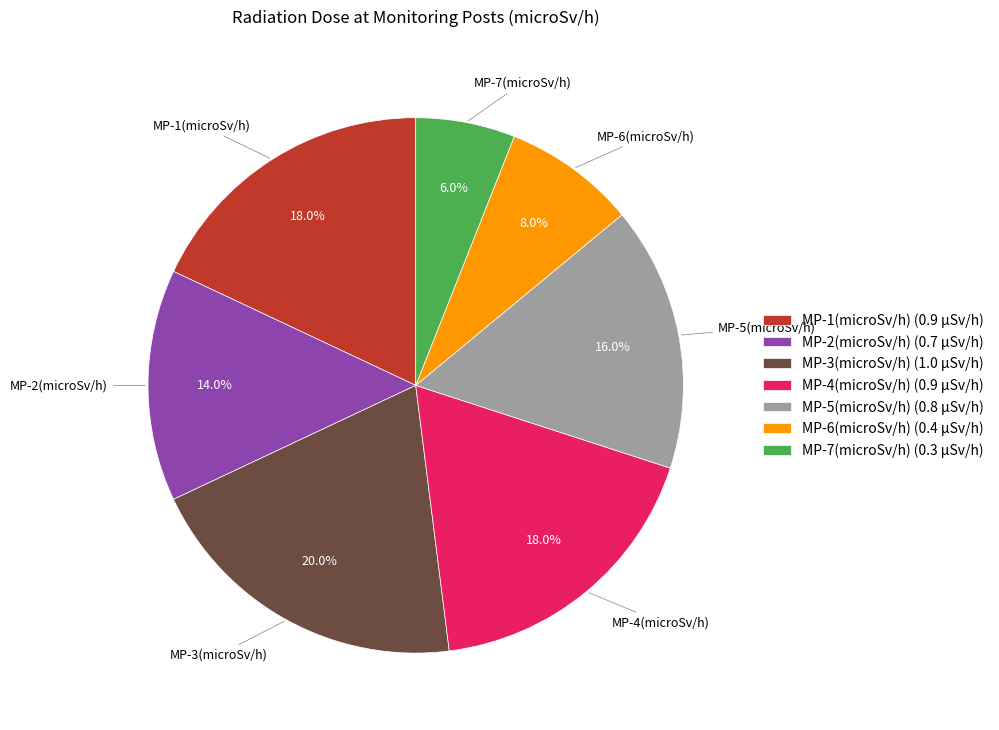

Is MP-6(microSv/h) the majority of the pie?

No